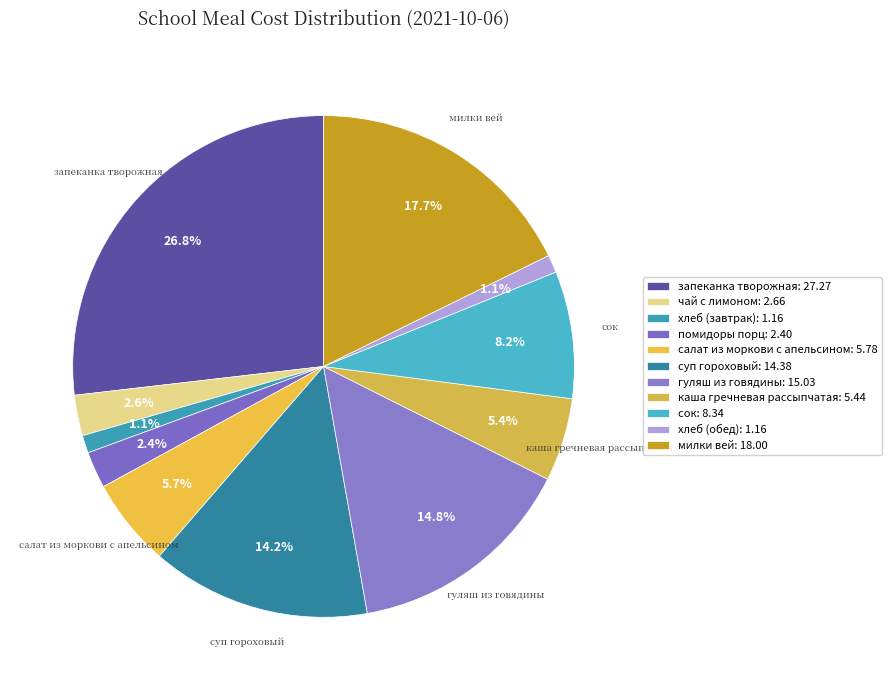

Rank the categories by value from highest to lowest.

запеканка творожная, милки вей, гуляш из говядины, суп гороховый, сок, салат из моркови с апельсином, каша гречневая рассыпчатая, чай с лимоном, помидоры порц, хлеб (завтрак), хлеб (обед)